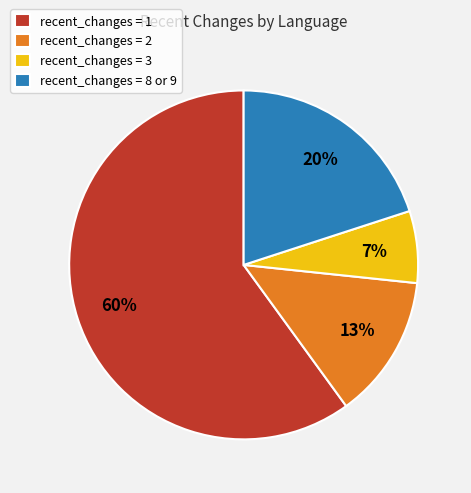

To the nearest percent, what is the difference between the largest and smallest slice percentages?

53%